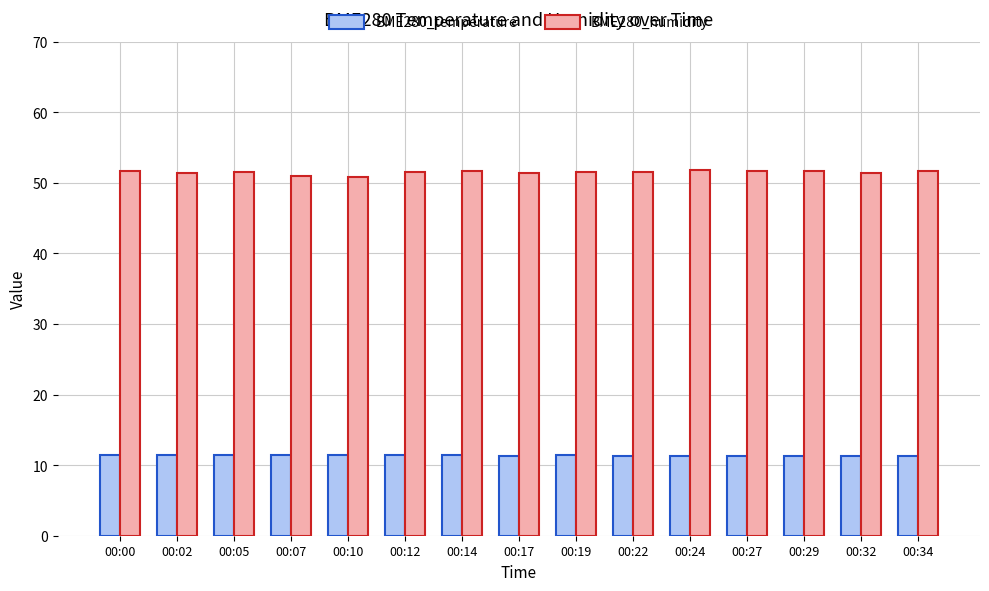

What is the difference between the highest and lowest values at 00:32?

40.1